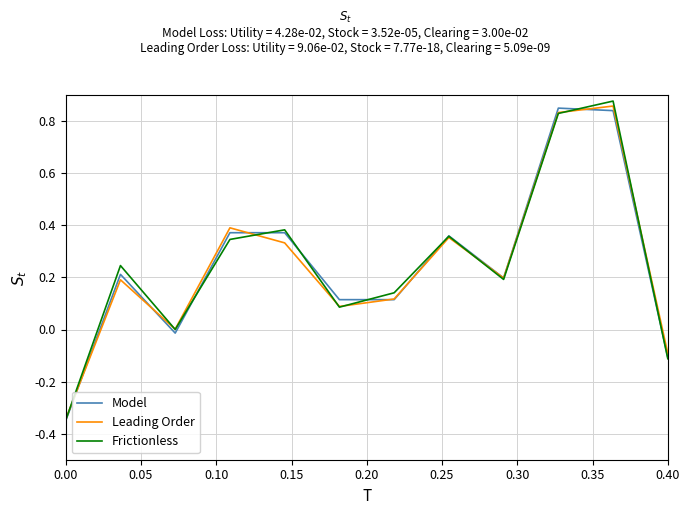

The Frictionless series shows -0.2 at 0.00. True or false?

False